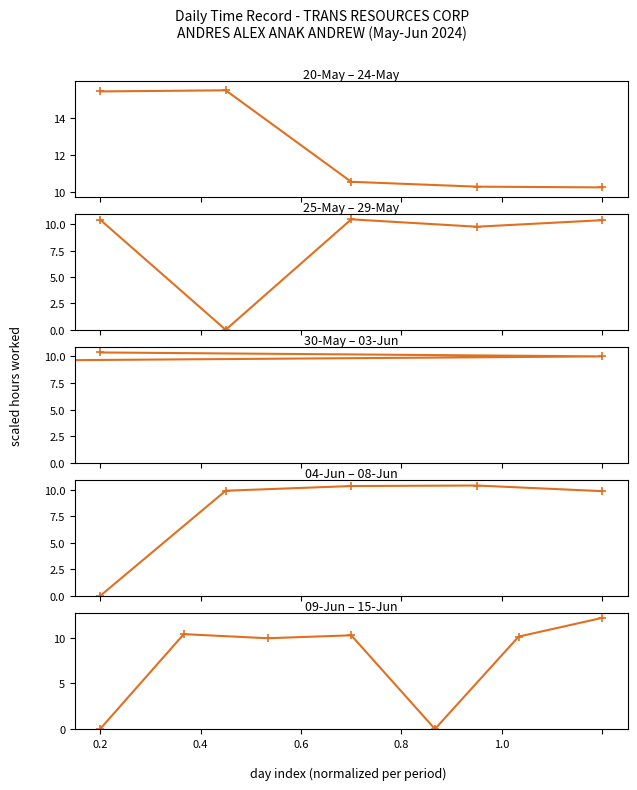

What is the change in value from 0.4 to 0.6?

+0.3